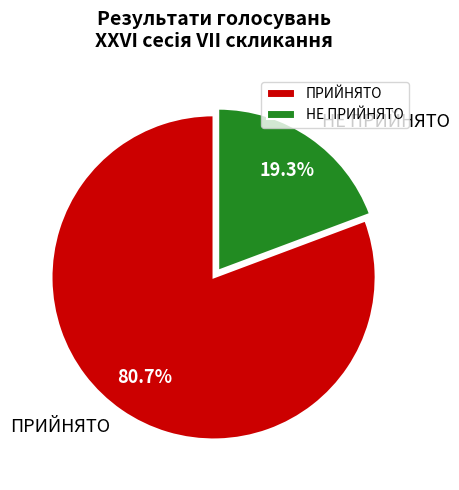

Count the number of slices in the pie.

2